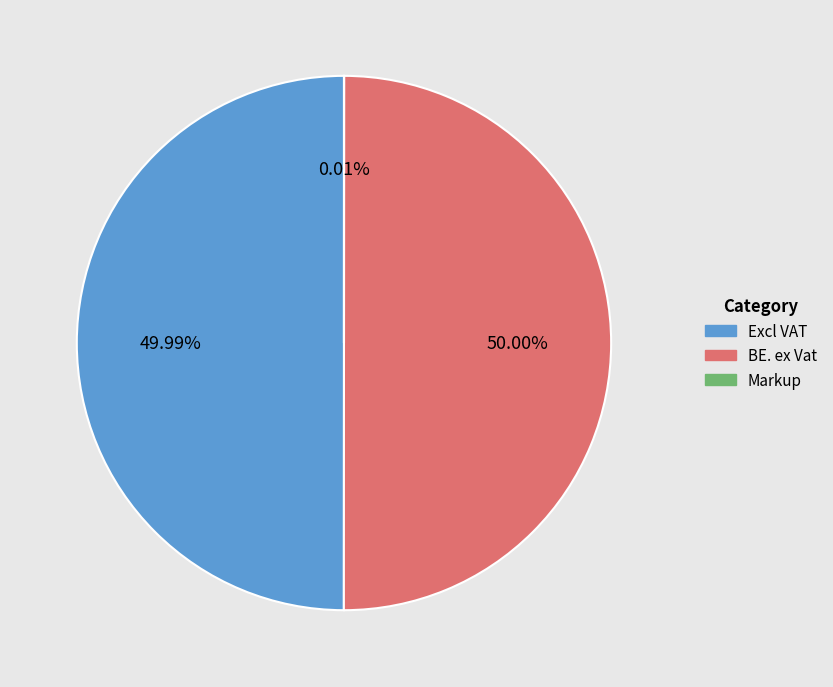

What is the ratio of the value at BE. ex Vat to the value at Excl VAT?

1.0